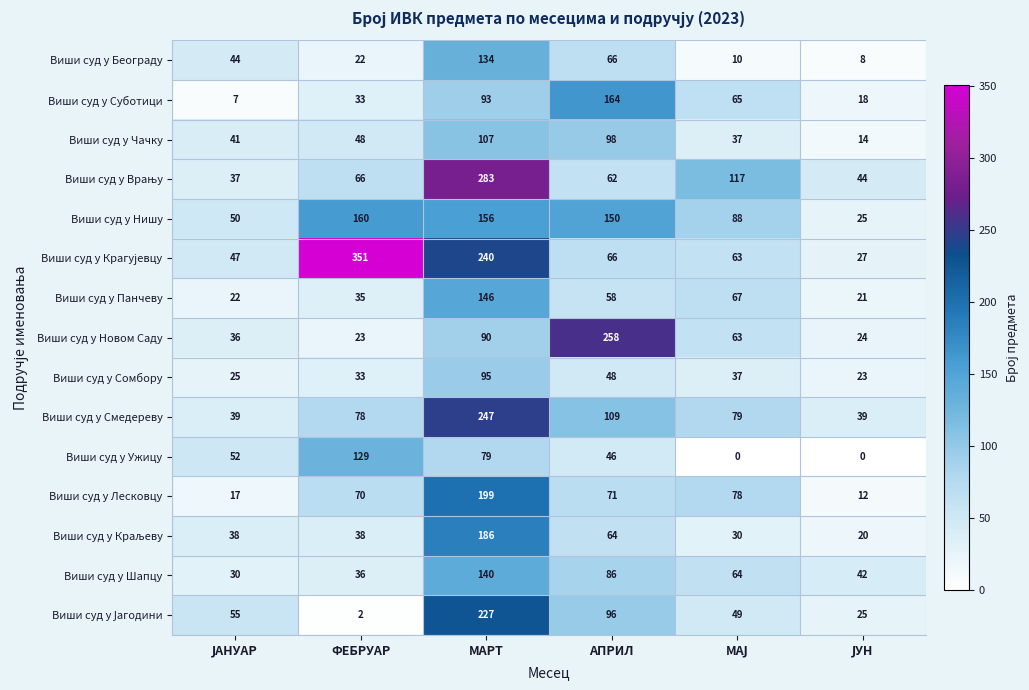

At which label is Виши суд у Чачку closest to 60?

ФЕБРУАР